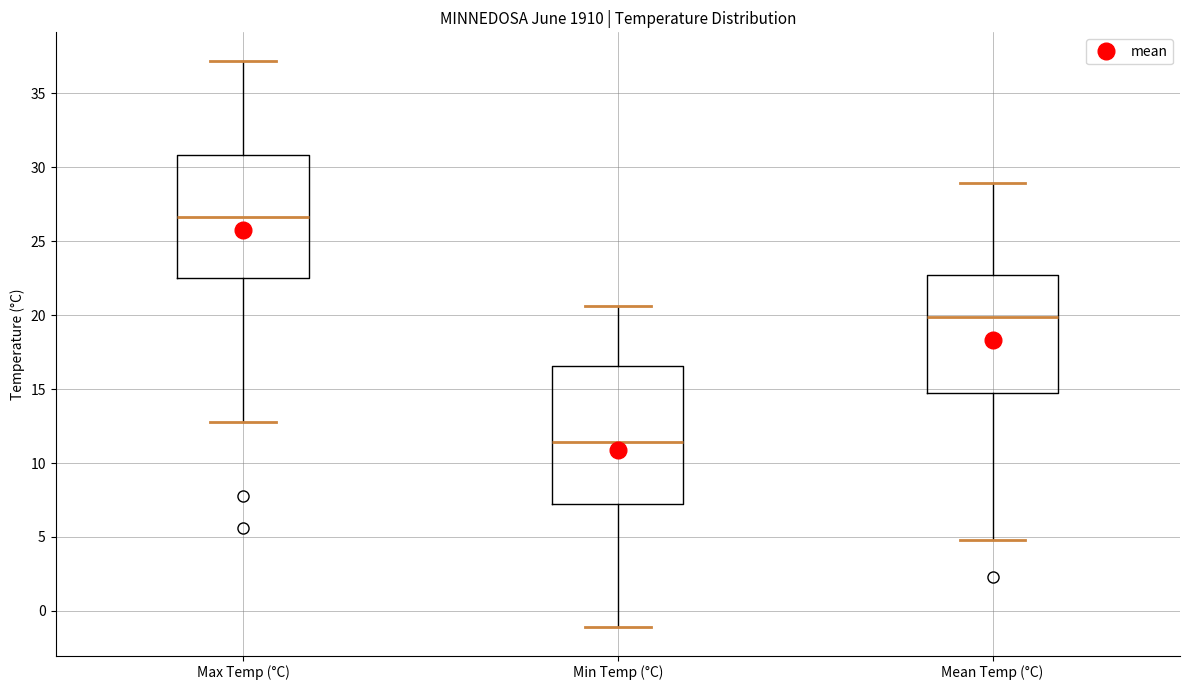

Reading left to right, transcribe this box plot: for each box, give where its median line is, the range the box spans, and where its two whiskers end, as read against the y-axis. The values are not printed on the chart, so give them approximately, as read against the axis.

Max Temp (°C): median 26.5, box 22.5 to 31.0, whiskers 13.0 to 37.0
Min Temp (°C): median 11.5, box 7.5 to 16.5, whiskers -1.0 to 20.5
Mean Temp (°C): median 20.0, box 15.0 to 22.5, whiskers 5.0 to 29.0